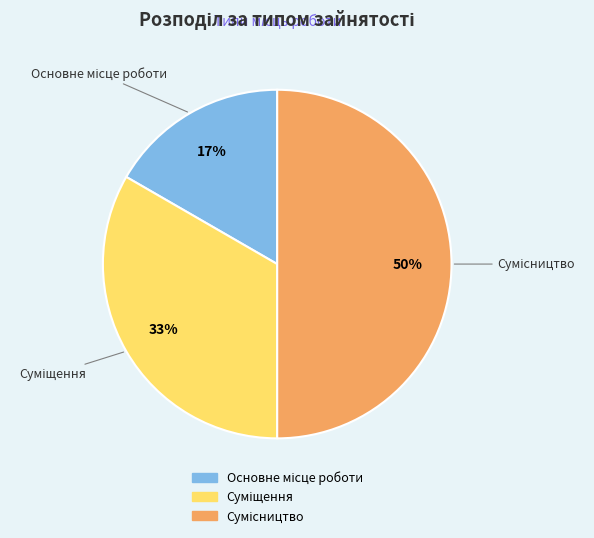

To the nearest percent, what is the difference between the largest and smallest slice percentages?

33%